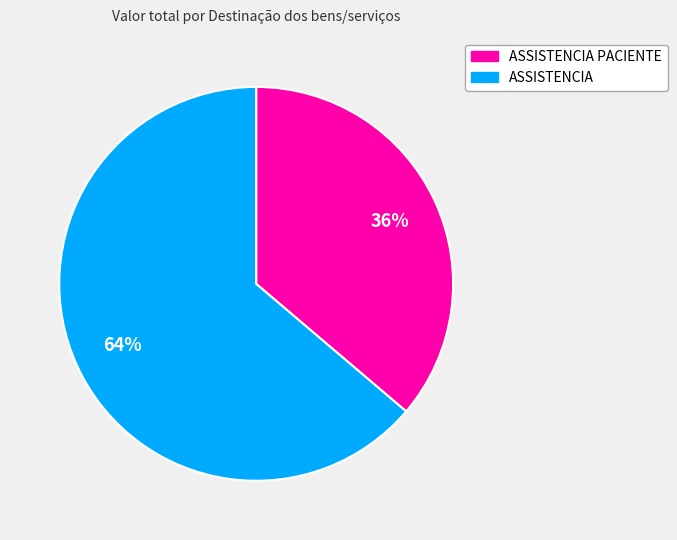

How many segments does this pie chart have?

2